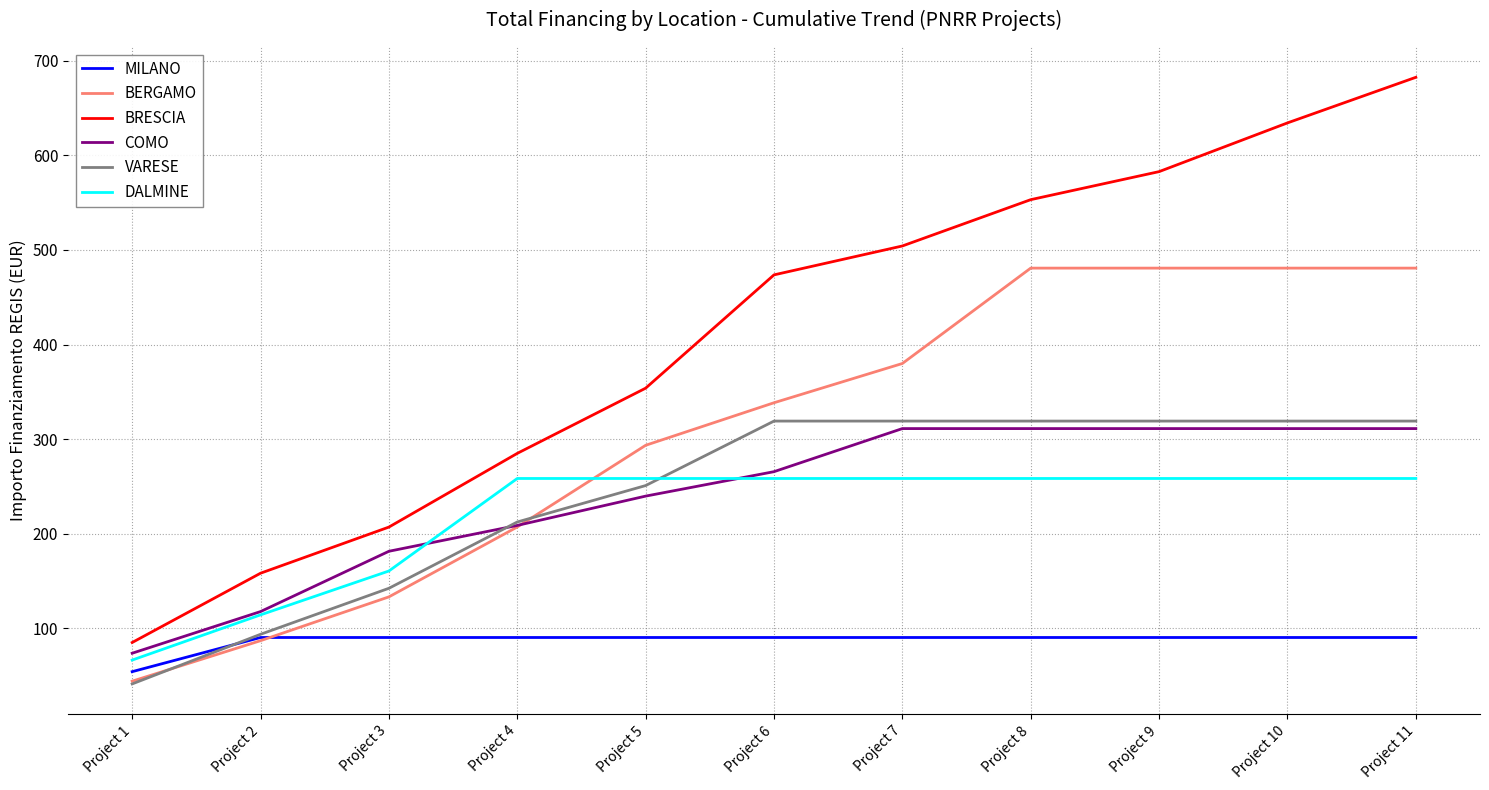

List the series in order of their peak value, lowest first.

MILANO, DALMINE, COMO, VARESE, BERGAMO, BRESCIA